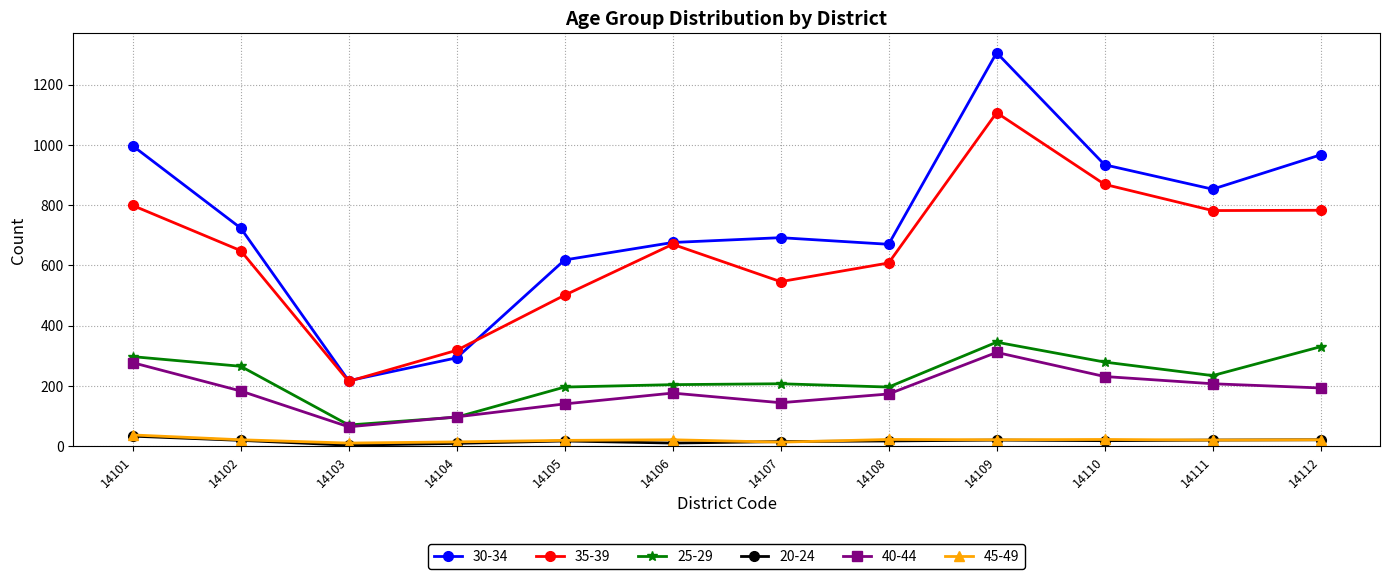

True or false: 25-29 has more than 1 points higher than both neighbors.

True